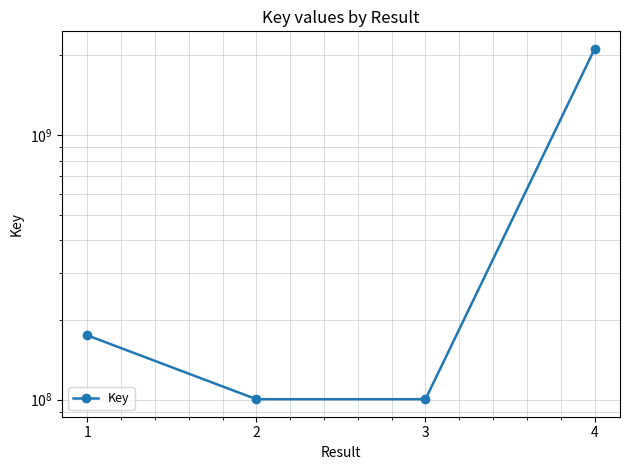

True or false: the data shows 100365318 at 2.

True